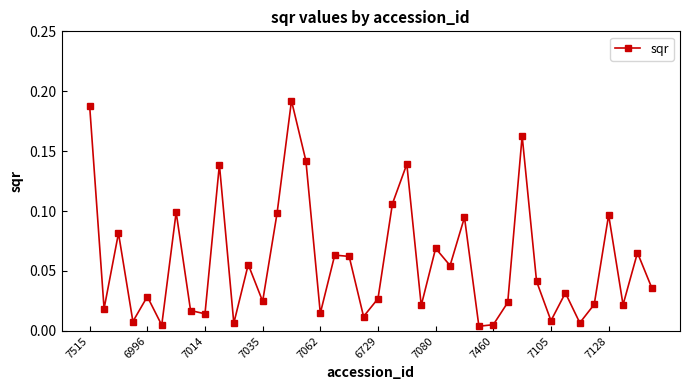

What is the sum of all values?

2.3